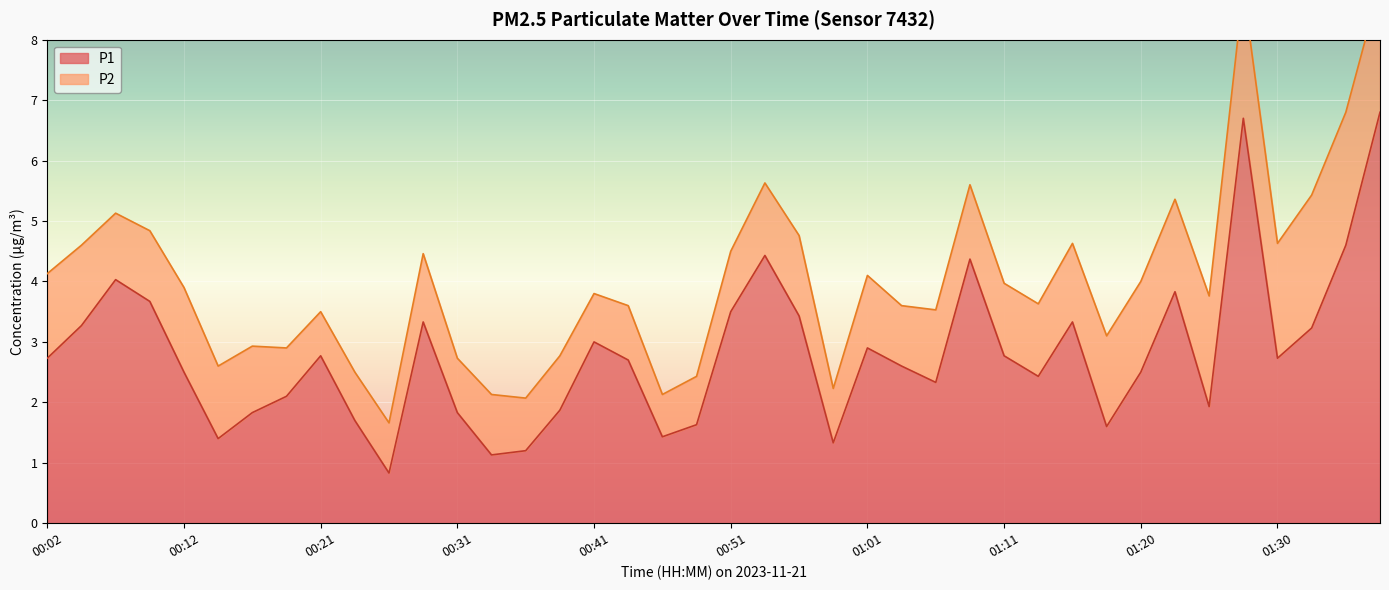

At which label is the value closest to 3?

00:41